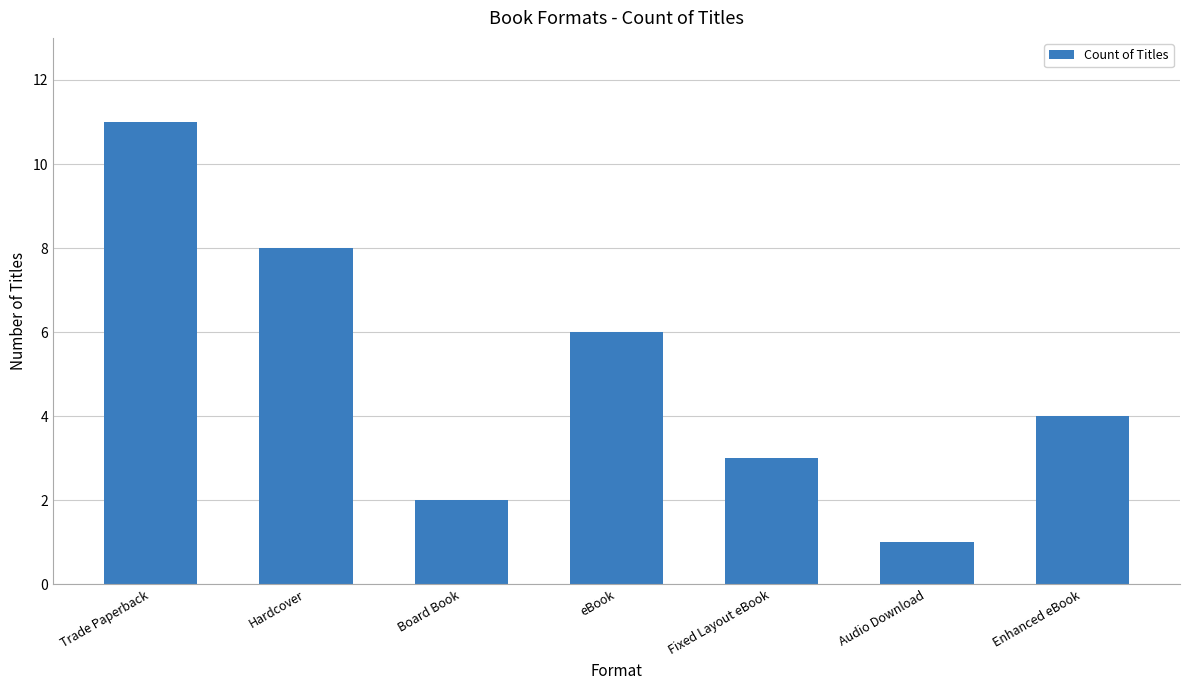

List the labels in order of value, smallest first.

Audio Download, Board Book, Fixed Layout eBook, Enhanced eBook, eBook, Hardcover, Trade Paperback